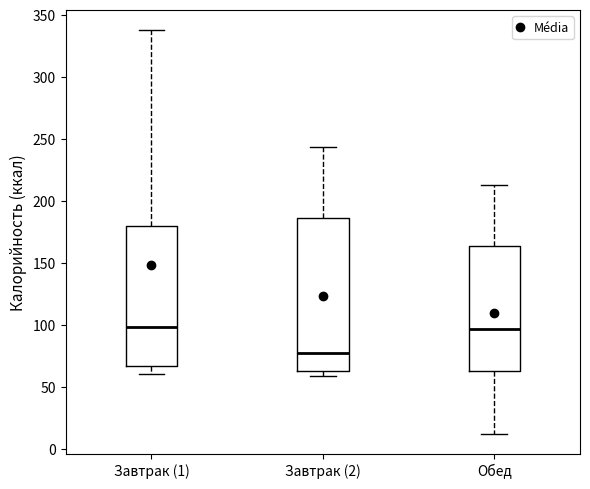

Reading left to right, transcribe this box plot: for each box, give where its median line is, the range the box spans, and where its two whiskers end, as read against the y-axis. The values are not printed on the chart, so give them approximately, as read against the axis.

Завтрак (1): median 100, box 65 to 180, whiskers 60 to 340
Завтрак (2): median 75, box 65 to 185, whiskers 60 to 245
Обед: median 95, box 60 to 165, whiskers 10 to 215